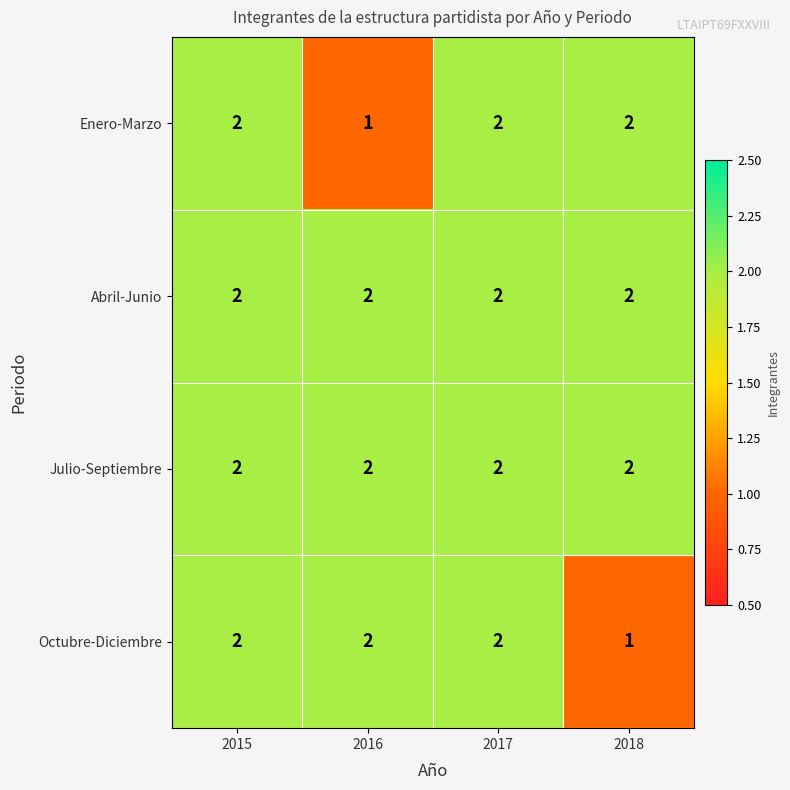

Reading left to right, what are all the values shown in this chart?

Enero-Marzo: 2015=2	2016=1	2017=2	2018=2
Abril-Junio: 2015=2	2016=2	2017=2	2018=2
Julio-Septiembre: 2015=2	2016=2	2017=2	2018=2
Octubre-Diciembre: 2015=2	2016=2	2017=2	2018=1